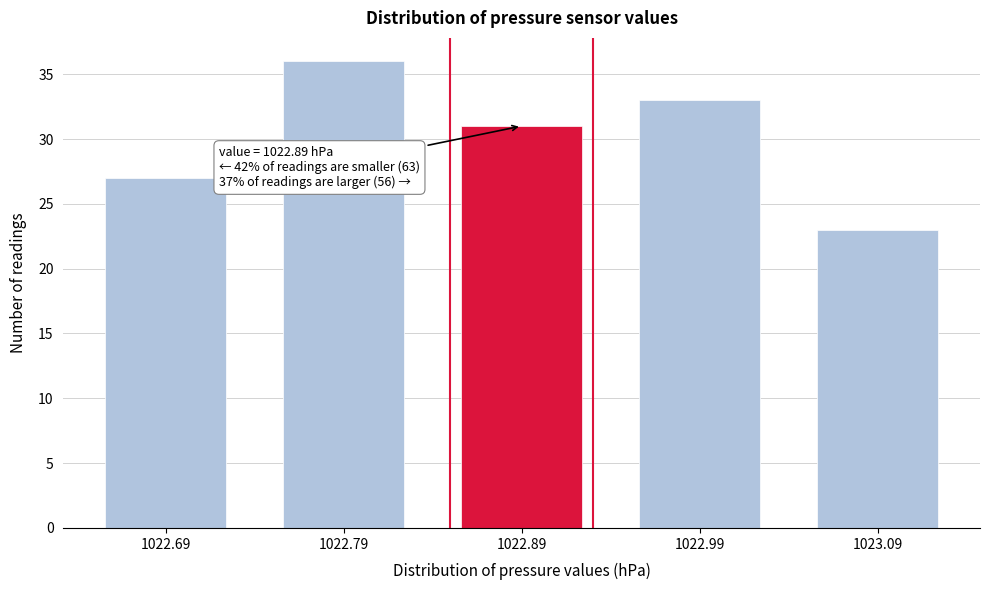

Which range on the x-axis has the tallest bar?

1022.74 to 1022.84